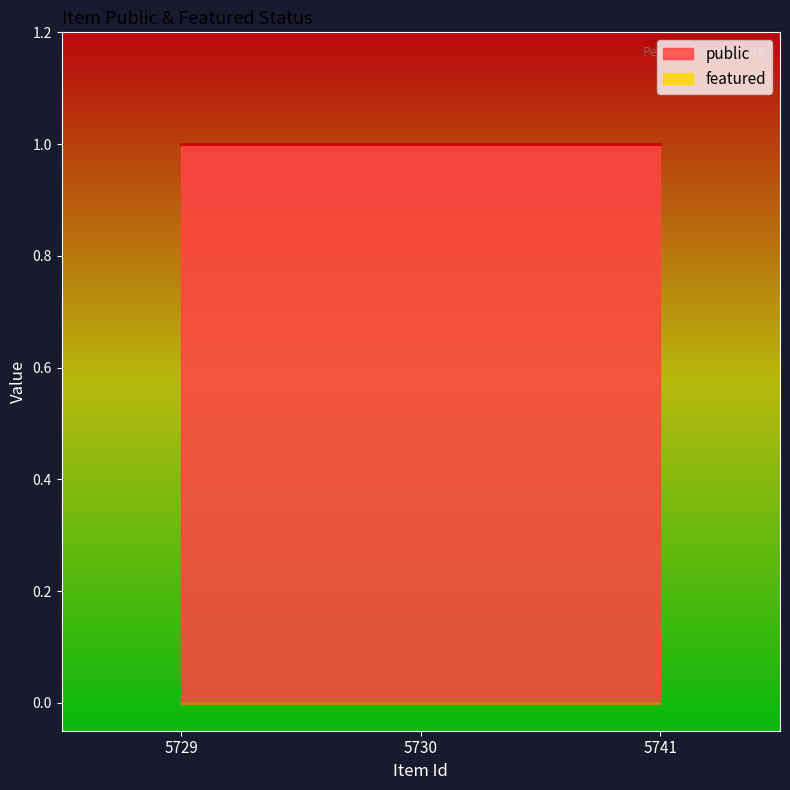

Is the value of featured at 5729 greater than the value of public at 5741?

No